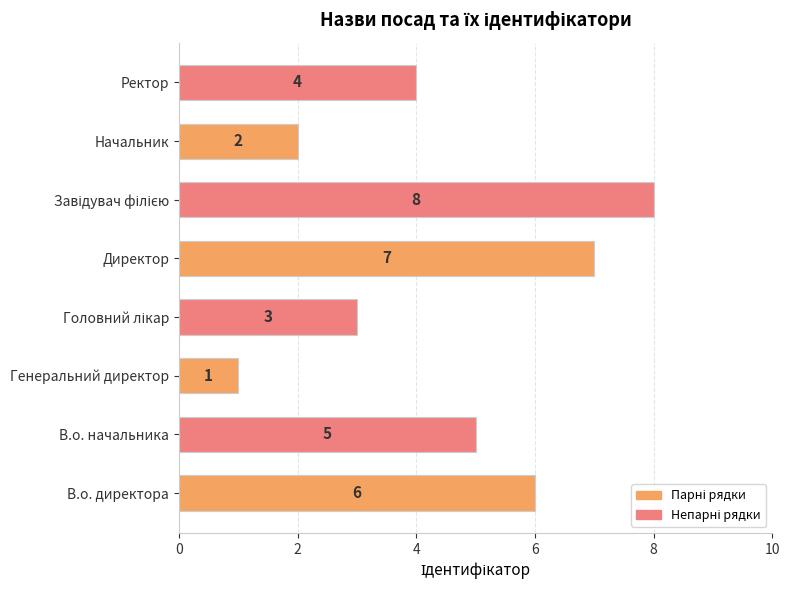

Which has a higher value, В.о. директора or Ректор?

В.о. директора